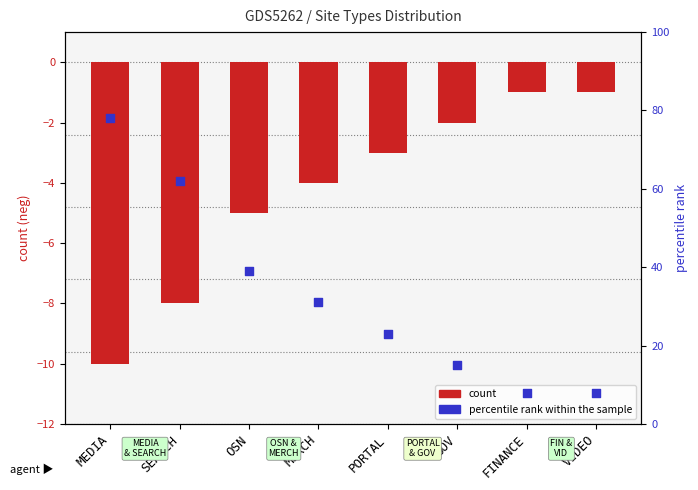

At which category is the sum across all series the highest?

MEDIA